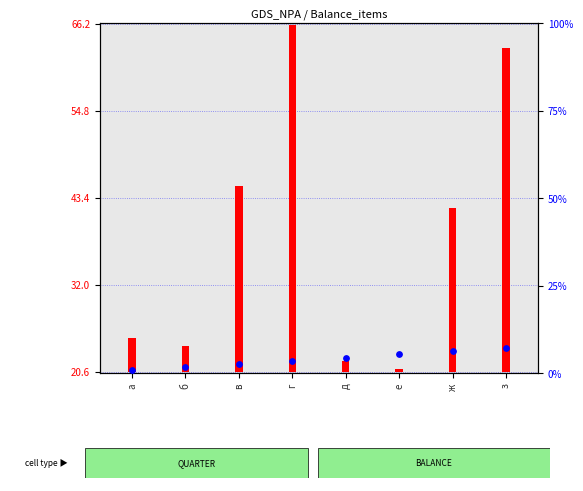

What is the change in value from г to е?

+2